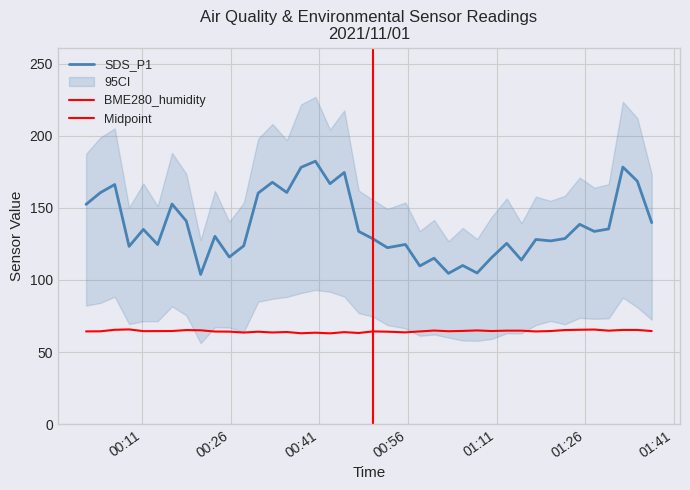

At which category does the chart reach its peak across all series?

2021/11/01 00:40:19